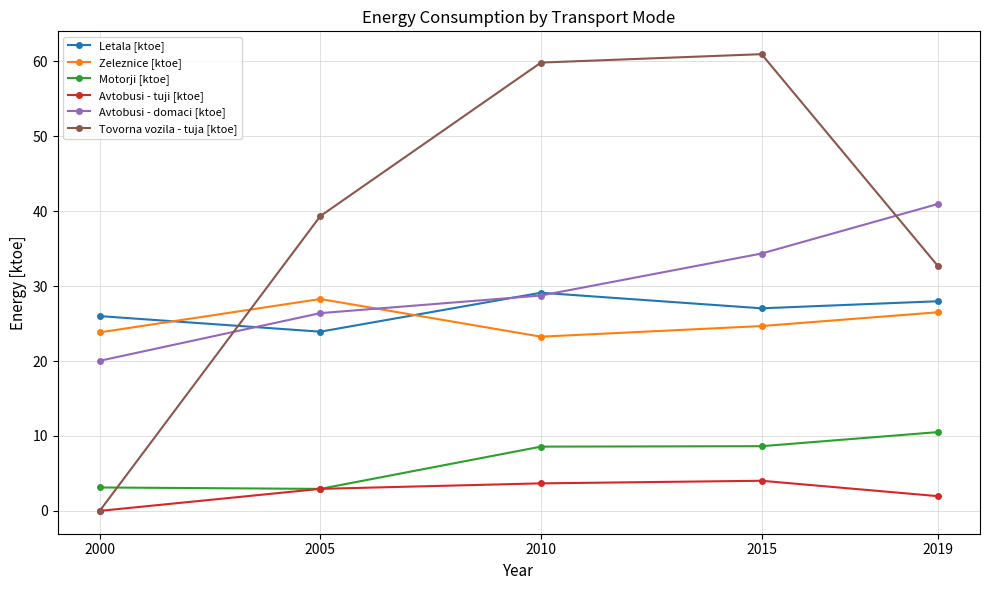

True or false: Letala [ktoe] has more than 1 interior local peaks.

False